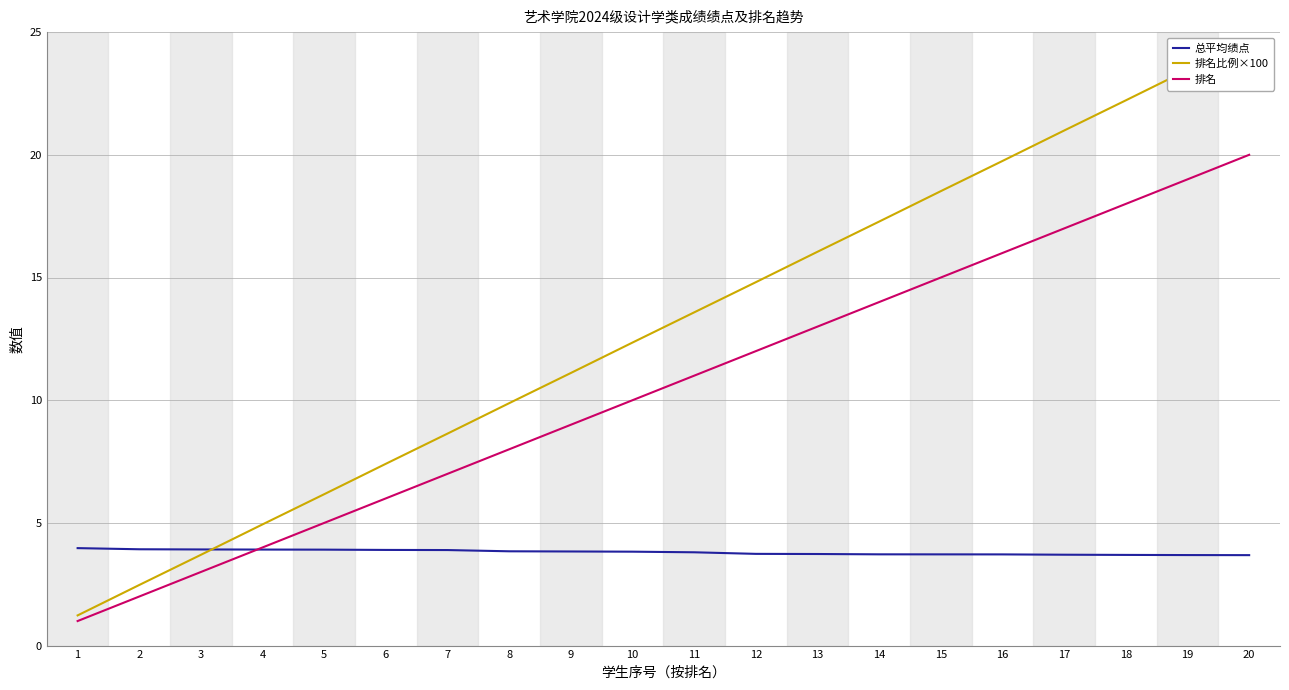

Which series has the largest total across all categories?

排名比例×100